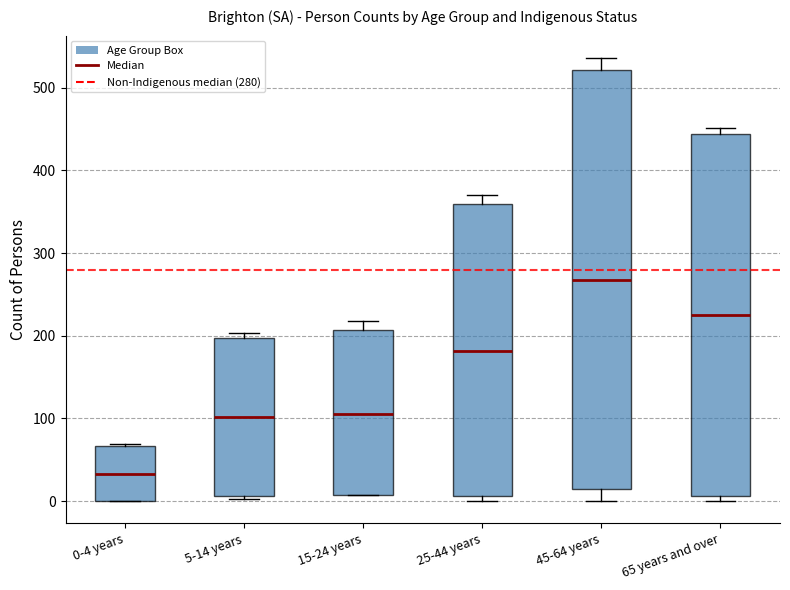

Reading left to right, transcribe this box plot: for each box, give where its median line is, the range the box spans, and where its two whiskers end, as read against the y-axis. The values are not printed on the chart, so give them approximately, as read against the axis.

0-4 years: median 30, box 0 to 70, whiskers 0 to 70
5-14 years: median 100, box 10 to 200, whiskers 0 to 200 (just above the box's upper edge)
15-24 years: median 110, box 10 to 210, whiskers 10 to 220
25-44 years: median 180, box 10 to 360, whiskers 0 to 370
45-64 years: median 270, box 10 to 520, whiskers 0 to 540
65 years and over: median 230, box 10 to 440, whiskers 0 to 450